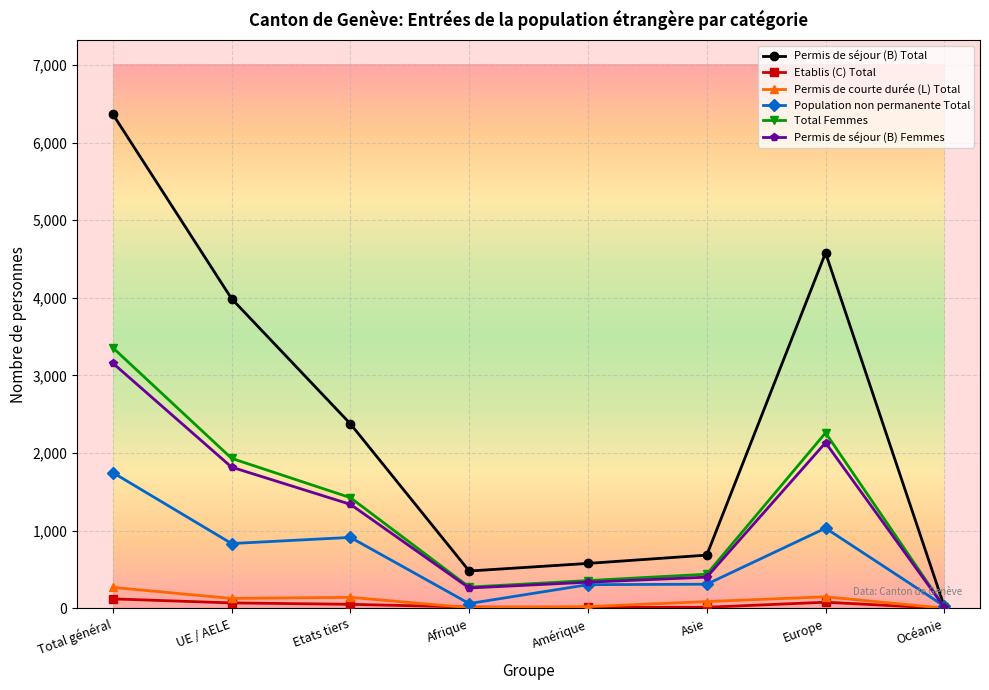

What is the average value of the Etablis (C) Total series?

46